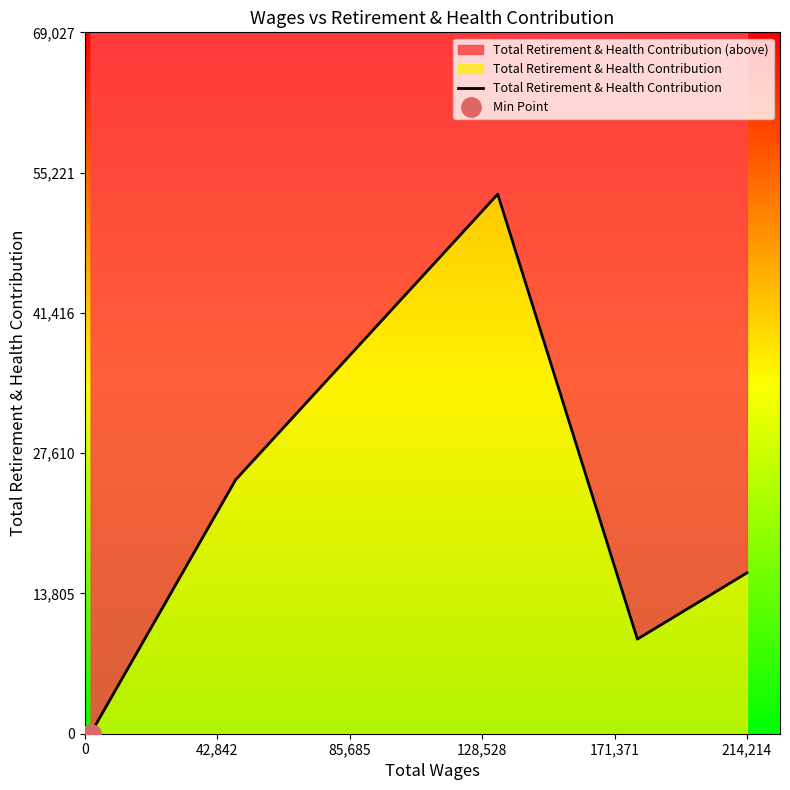

How many values are above zero?

4